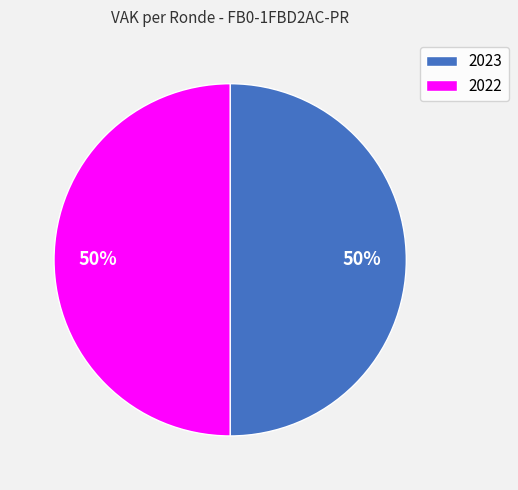

What is the ratio of the value at 2022 to the value at 2023?

1.0